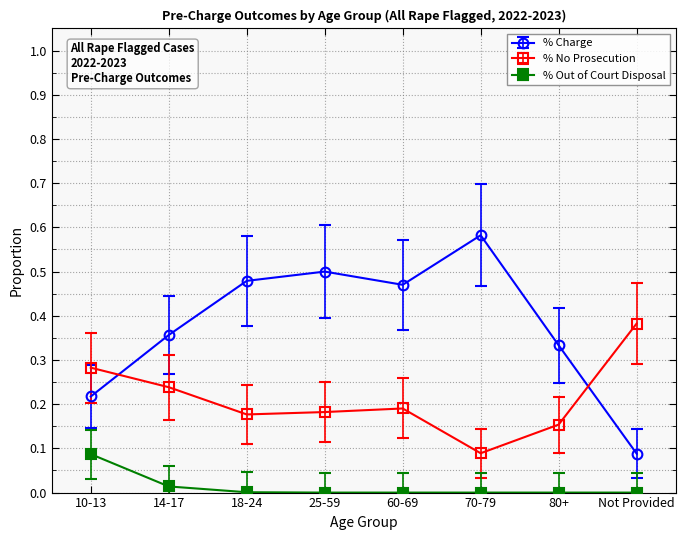

How many lines are shown in the chart?

3